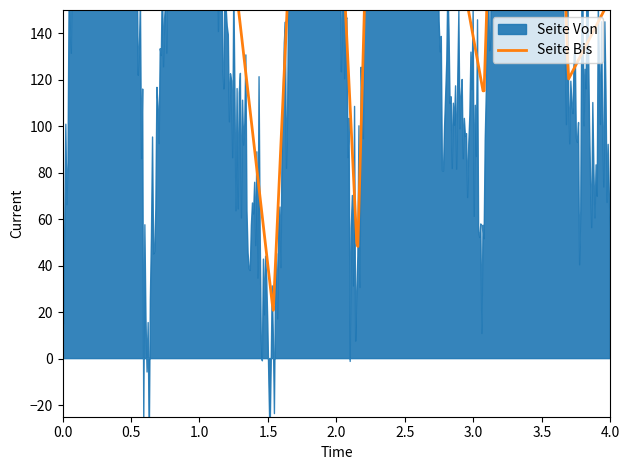

At how many categories does at least one series exceed 135?

10